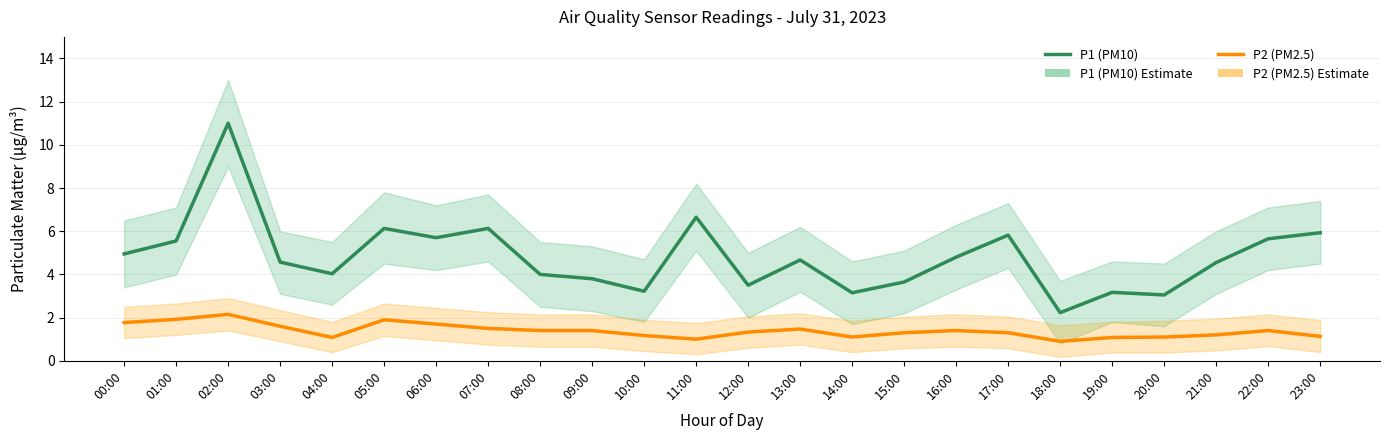

What is the label of the 11th point from the right?

13:00